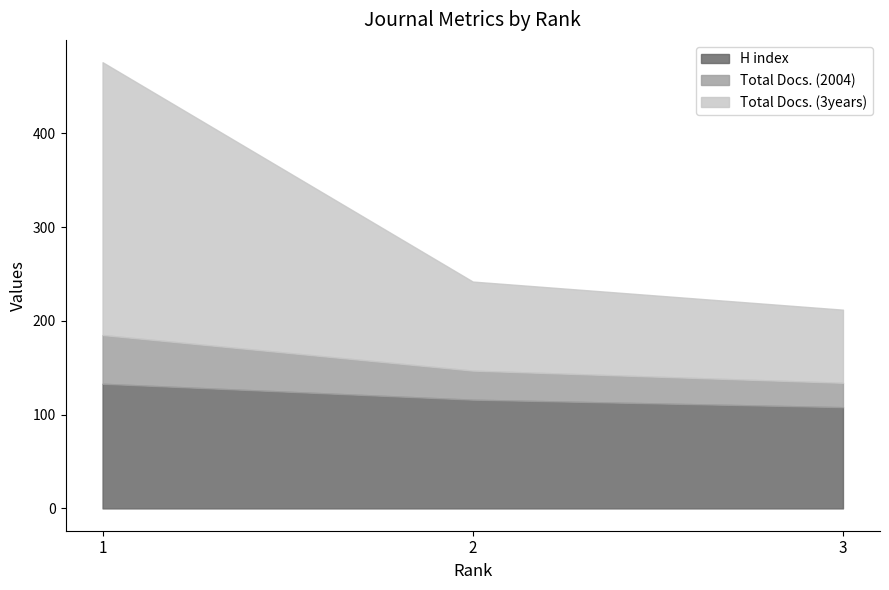

The Total Docs. (3years) series shows 95 at 2. True or false?

True